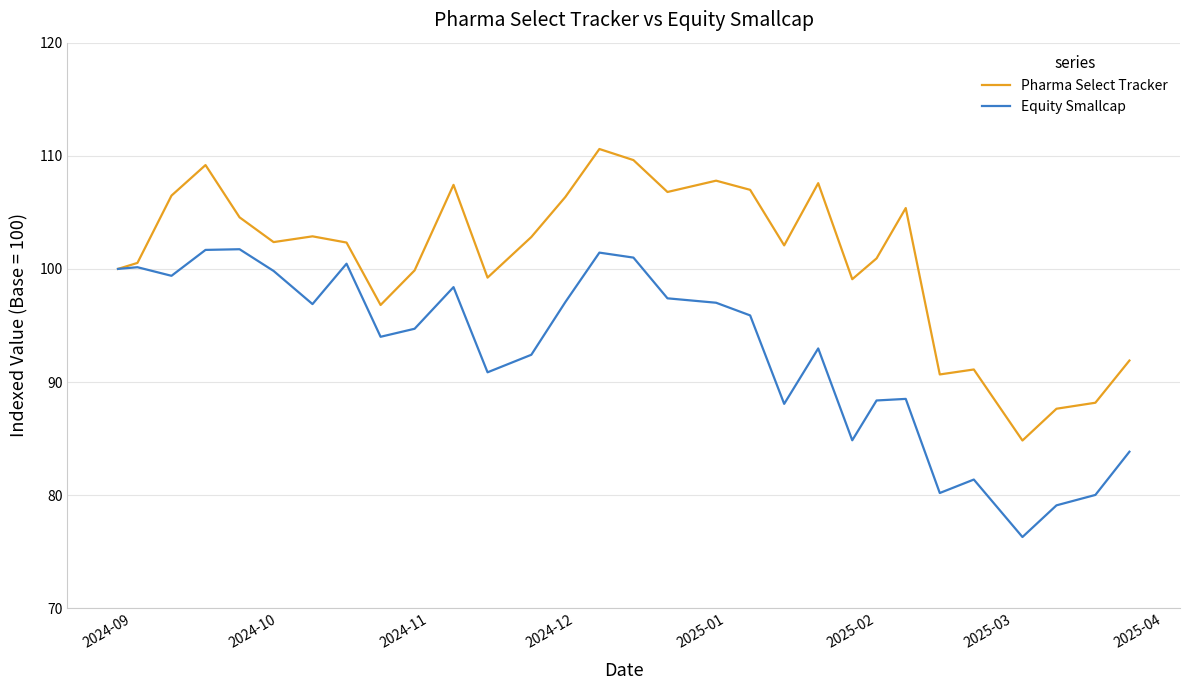

Rank the series by their average value, from lowest to highest.

Equity Smallcap, Pharma Select Tracker